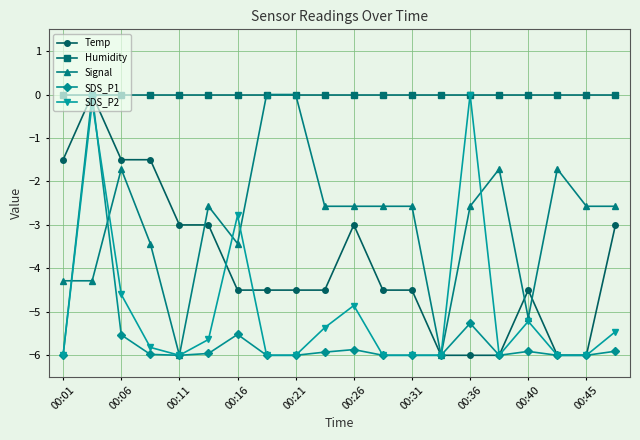

What is the minimum value shown in the chart?

-6.0